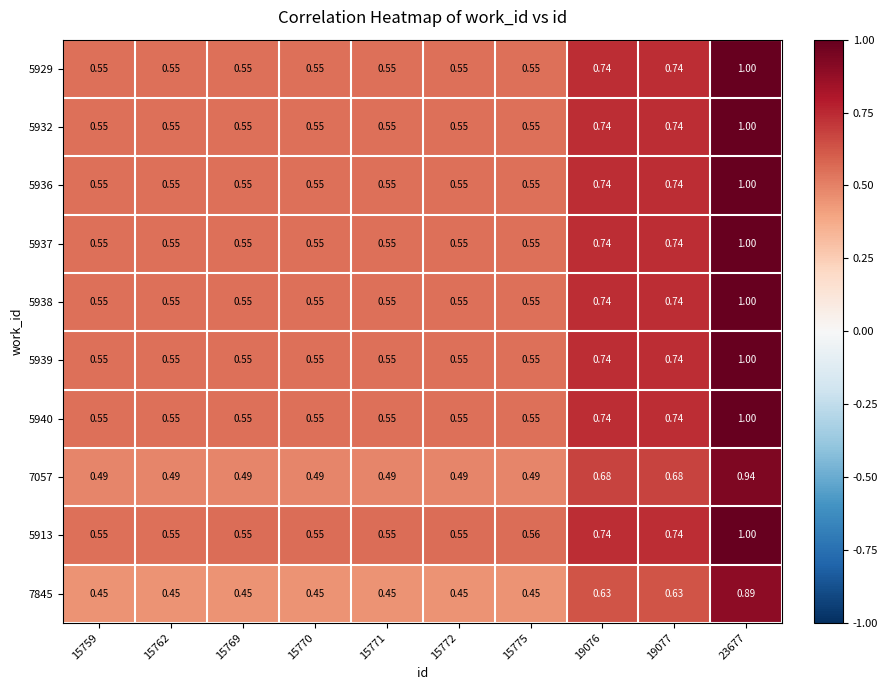

Is the value of 5932 at 19077 greater than the value of 5929 at 23677?

No